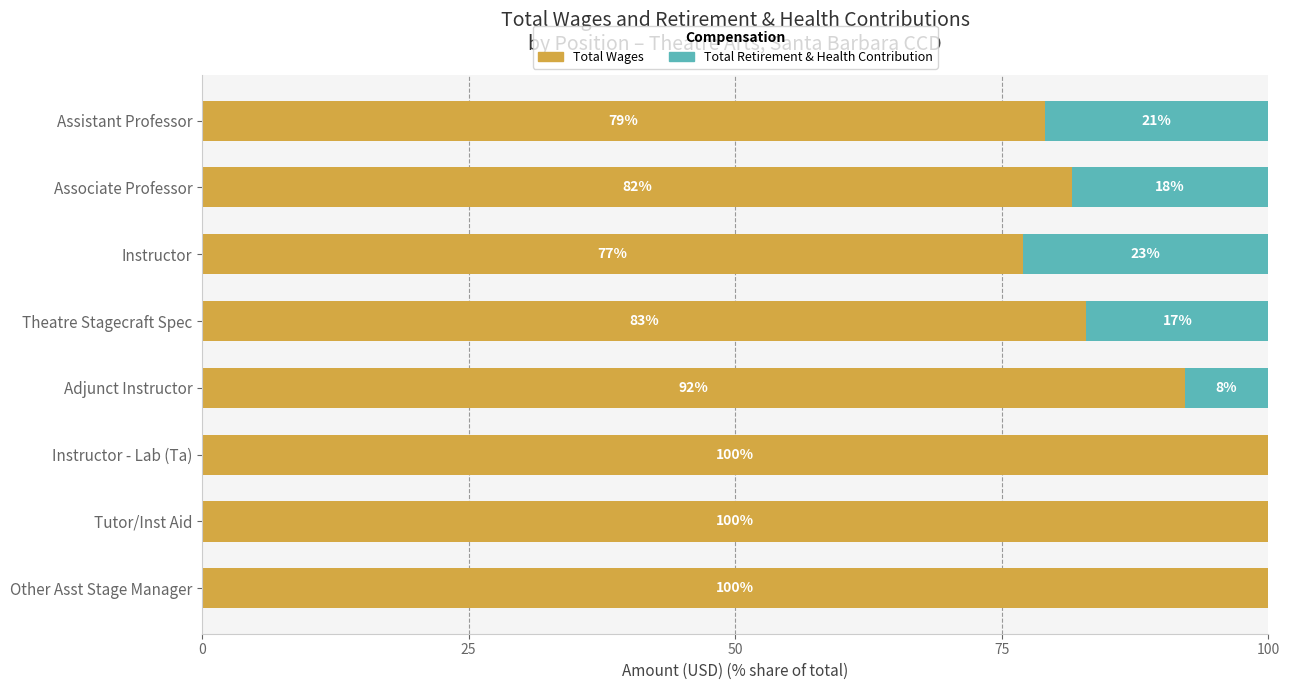

Read the Total Wages value at Associate Professor.

81.6